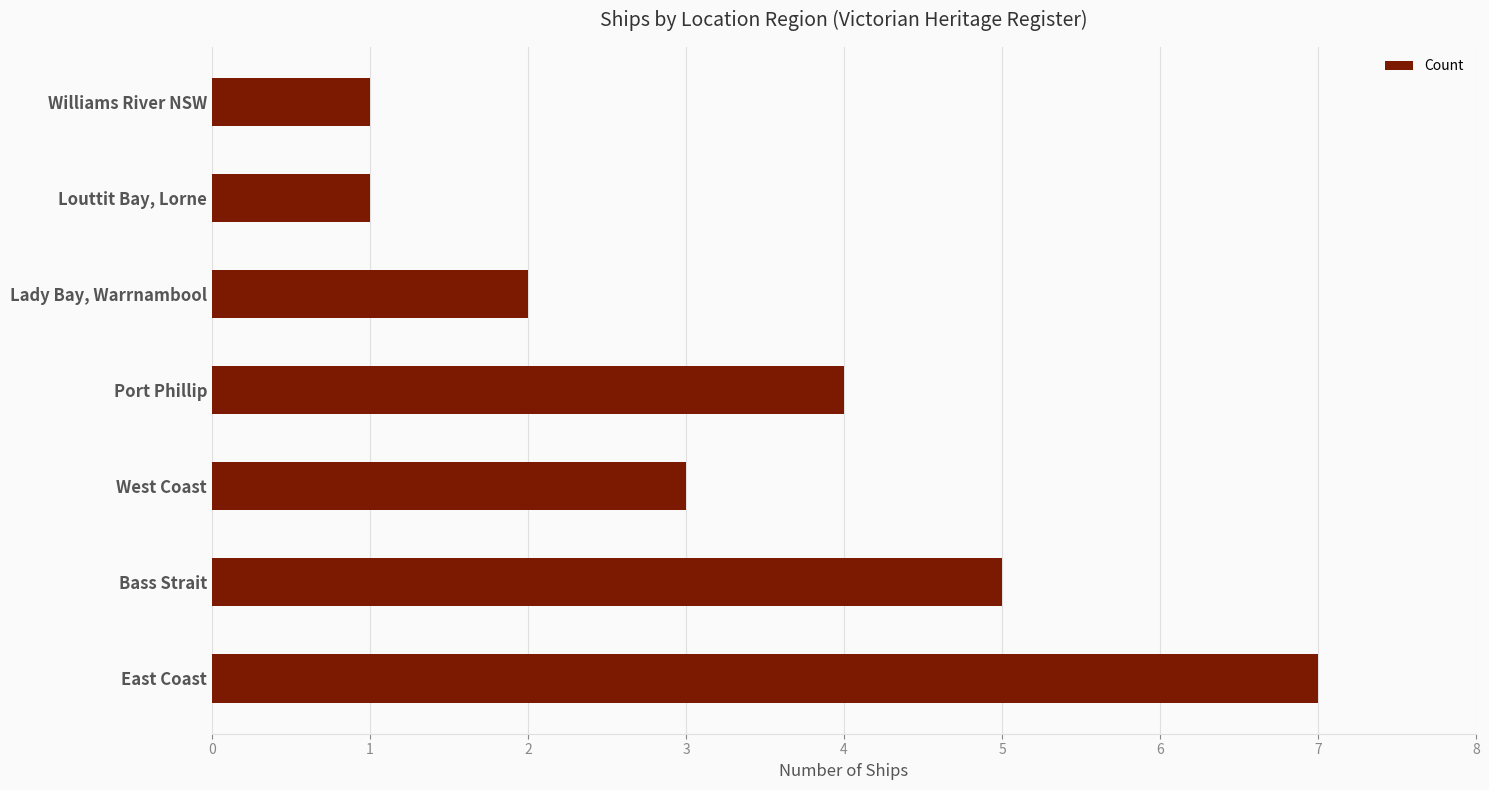

The chart shows a value of 7 at East Coast. True or false?

True